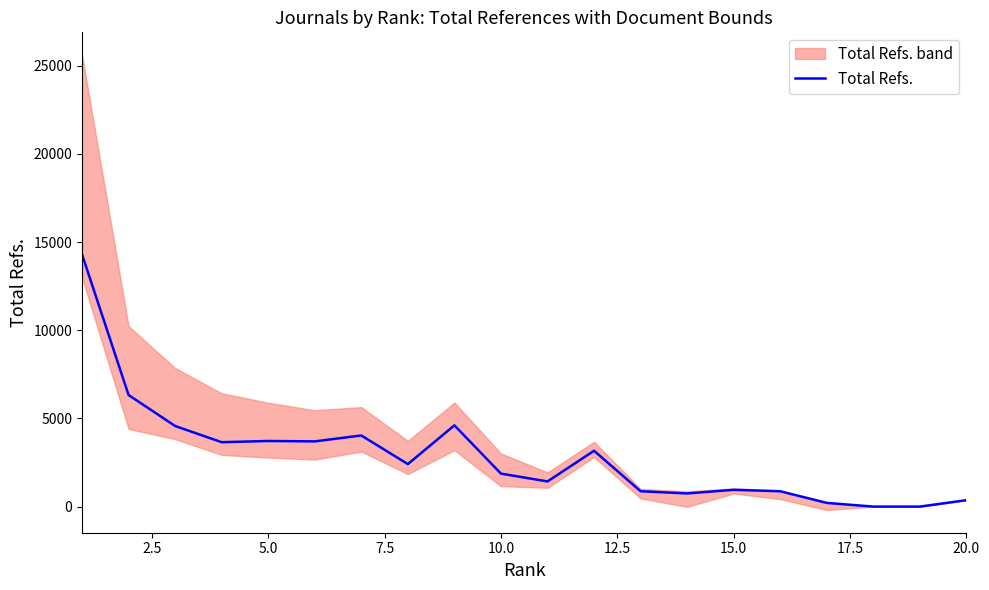

What is the highest value of the Total Refs. series?

14297